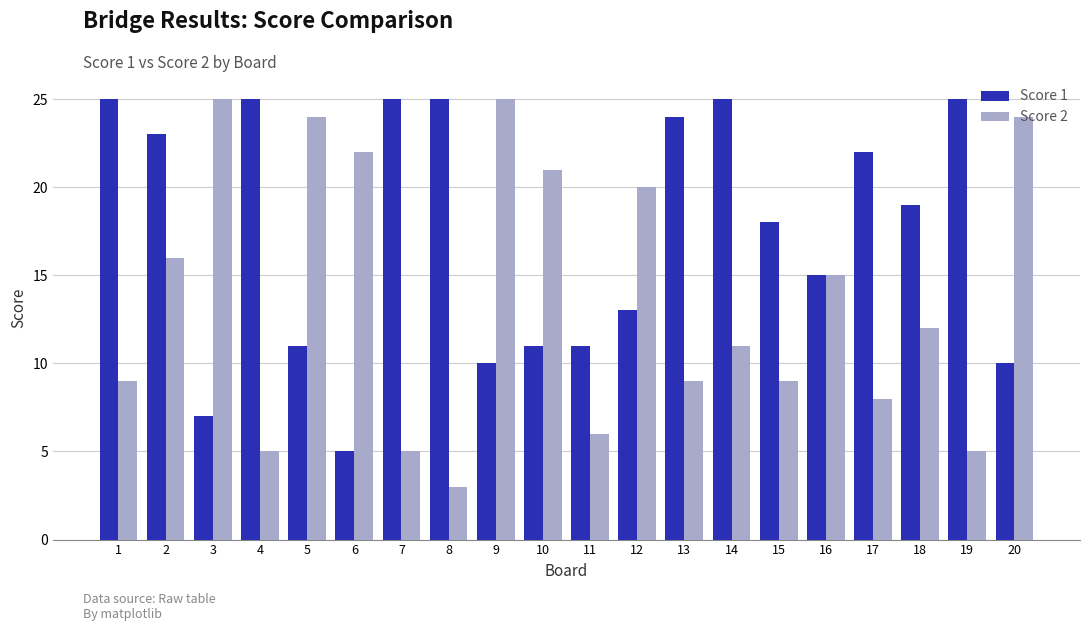

At which label does Score 1 first exceed 19?

1